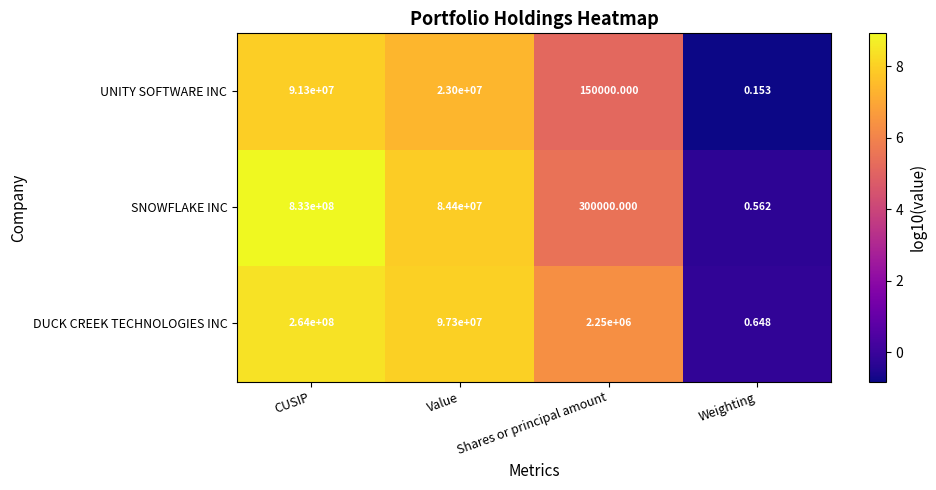

Which category has the highest value in the UNITY SOFTWARE INC series?

CUSIP